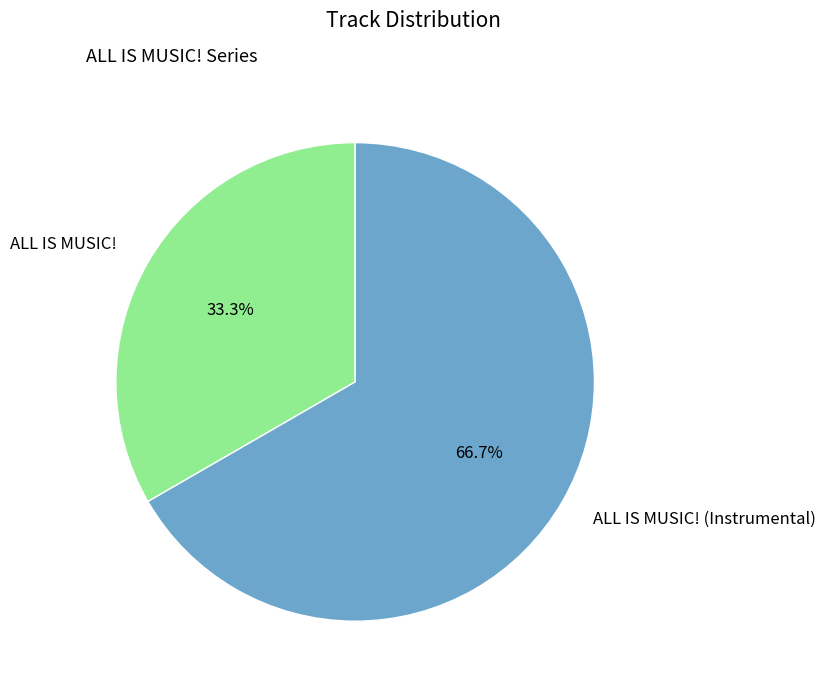

Rank the categories by value from highest to lowest.

ALL IS MUSIC! (Instrumental), ALL IS MUSIC!